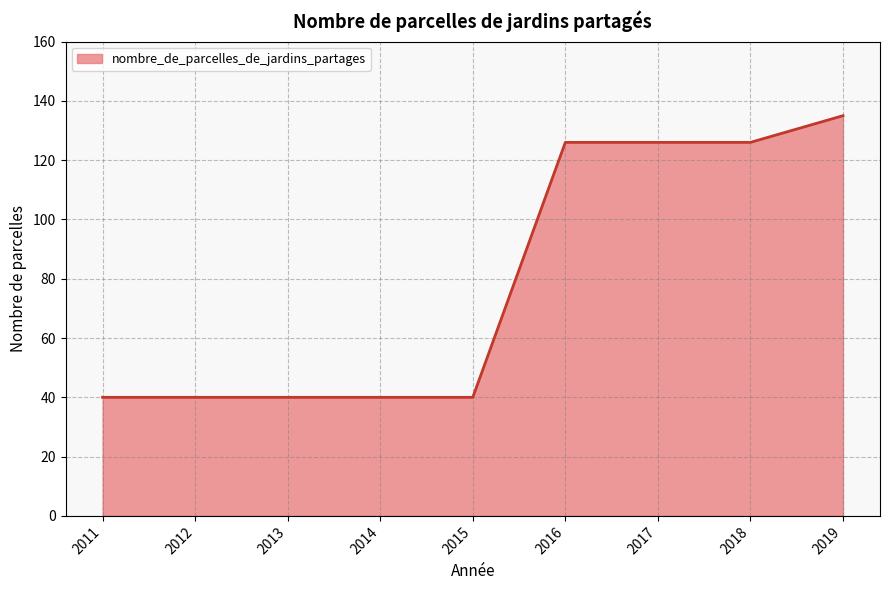

How many lines are shown in the chart?

1